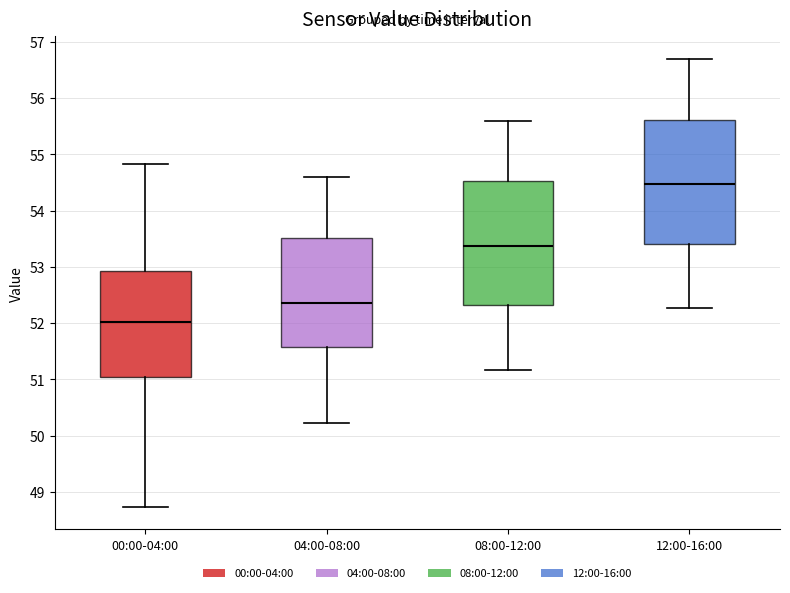

Which box has the lowest median line?

00:00-04:00